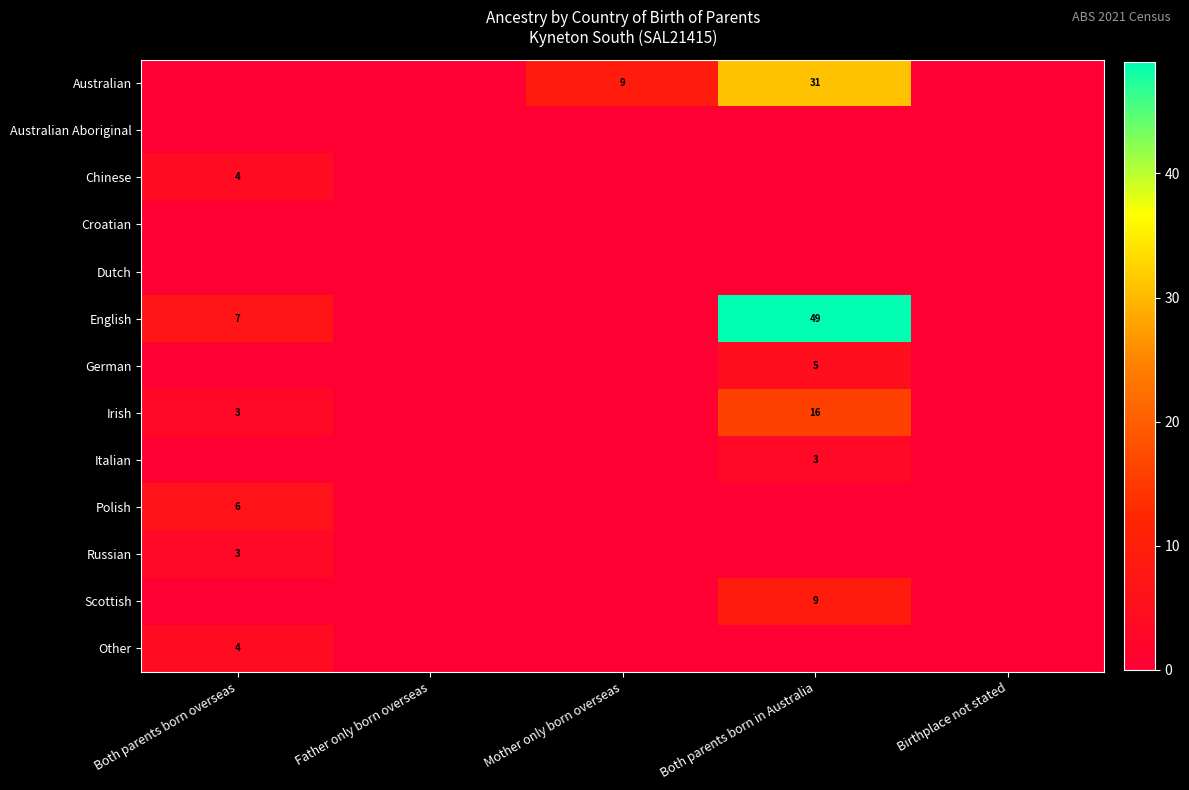

The value of Other at Both parents born overseas is 4. True or false?

True